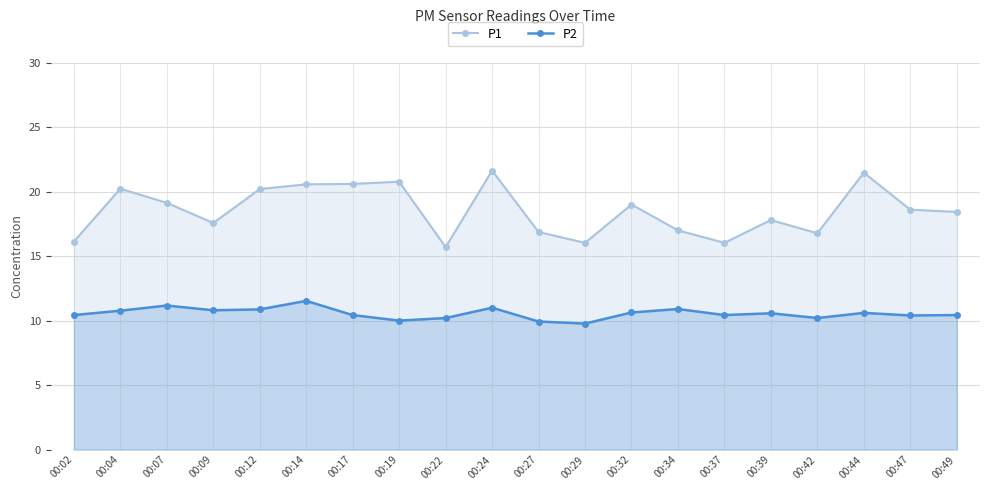

What is the difference between the maximum and minimum values in the P2 series?

1.8